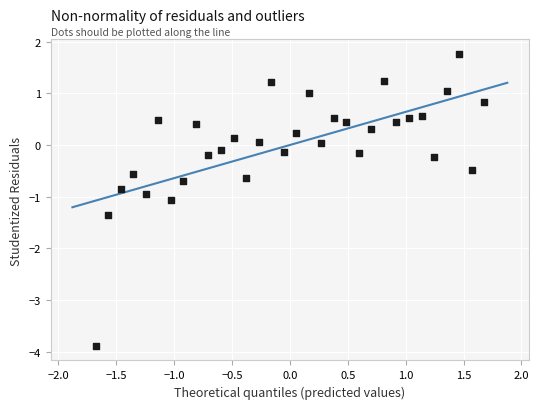

What is the range of X values (max minus min)?

3.4